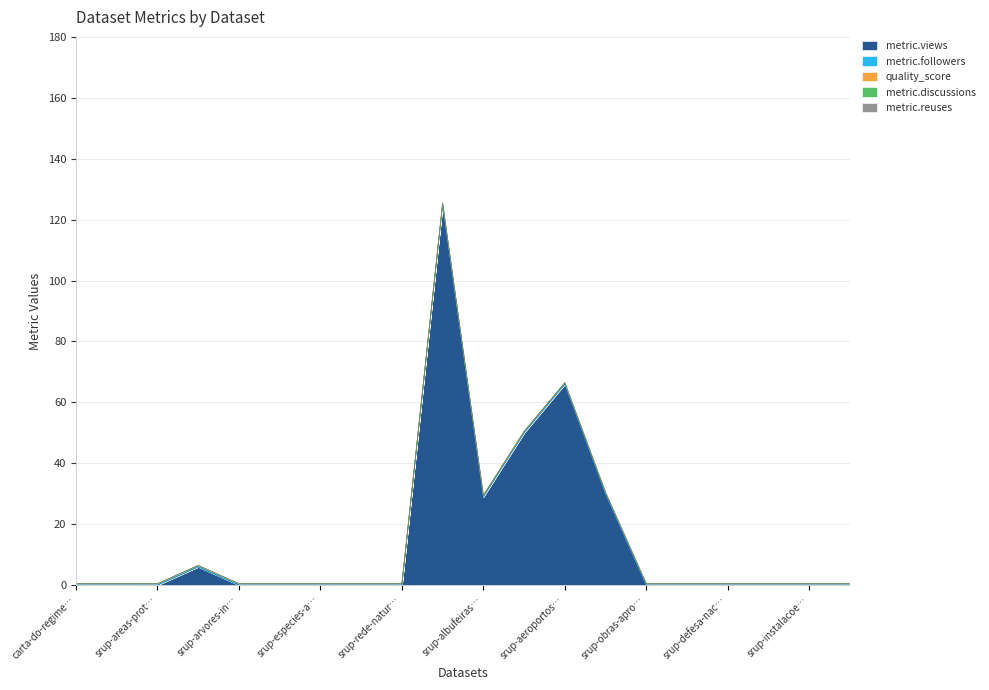

What is the difference between the highest and lowest values at srup-gasodutos-oleodutos?

50.0